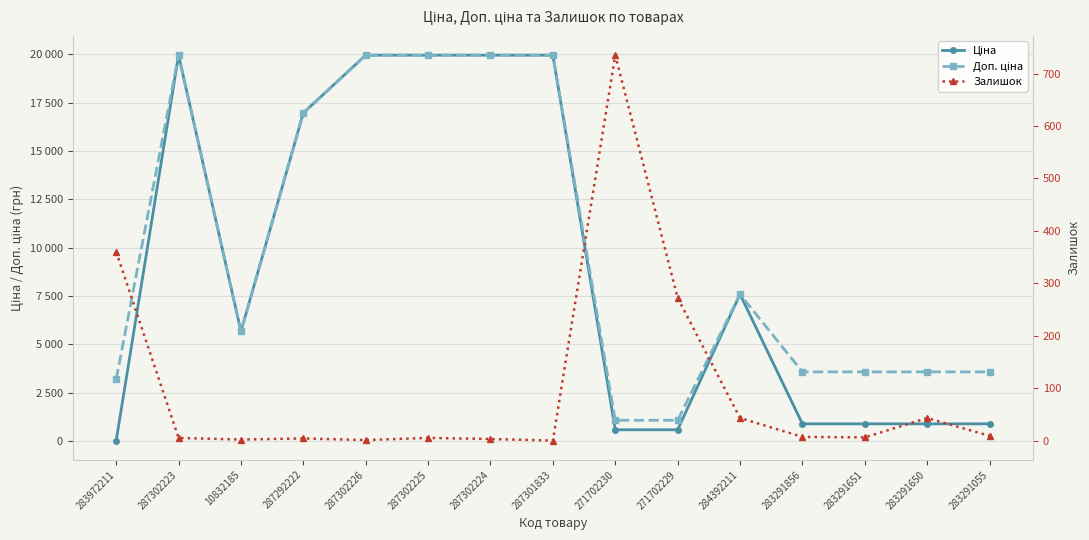

How many positive values does the Залишок series have?

14